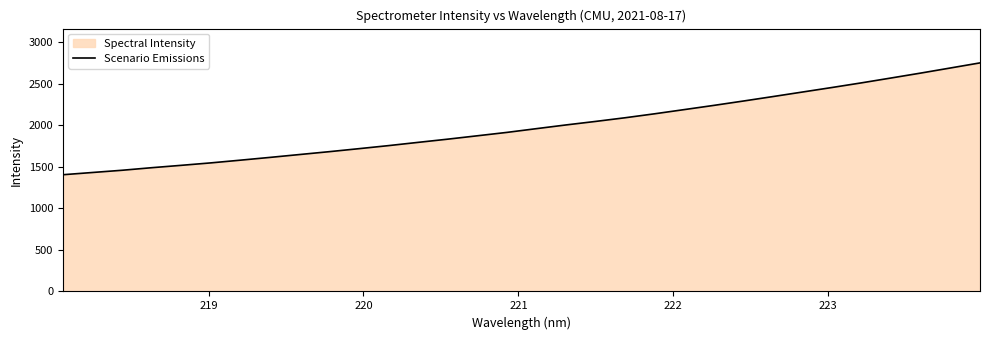

Reading left to right, what are all the values shown in this chart?

1404.7	1431.6	1458.4	1489.2	1517.8	1547.3	1580.0	1613.4	1647.9	1682.3	1718.3	1755.0	1794.1	1832.7	1873.3	1914.1	1959.3	2004.0	2046.3	2090.5	2138.3	2188.7	2239.3	2291.8	2345.6	2400.2	2454.8	2510.8	2569.2	2628.2	2689.3	2750.5